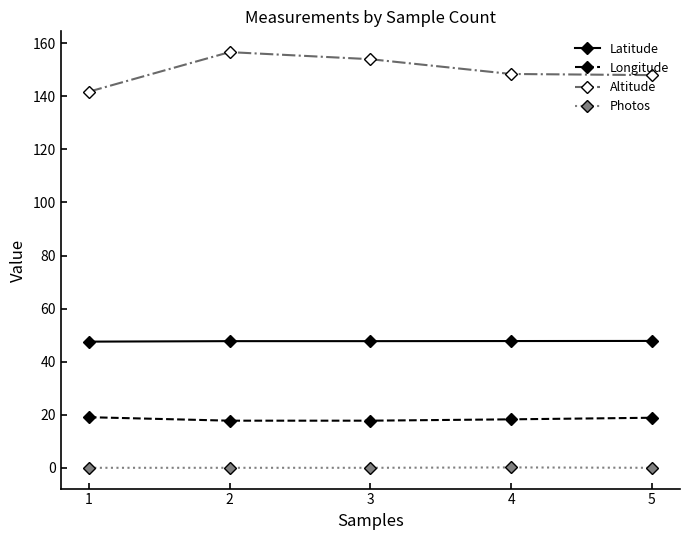

What is the value of the Altitude point at the 5th from the left?

148.0